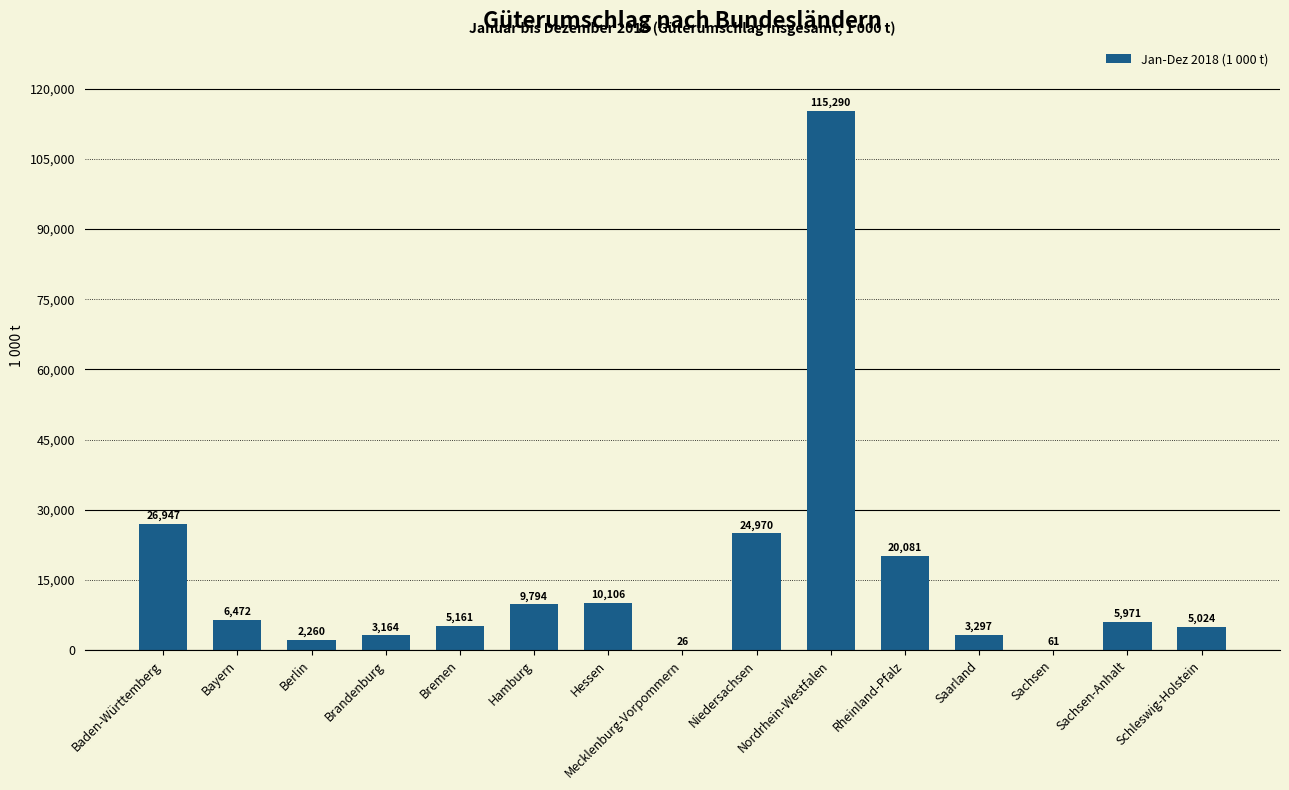

Are the bars horizontal?

No